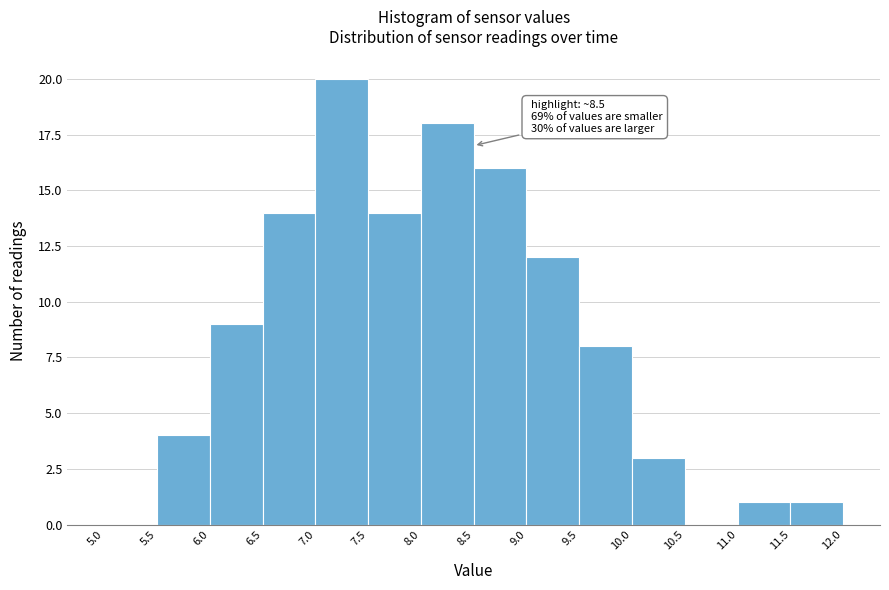

Over which range of the x-axis is the bar tallest?

7.0 to 7.5